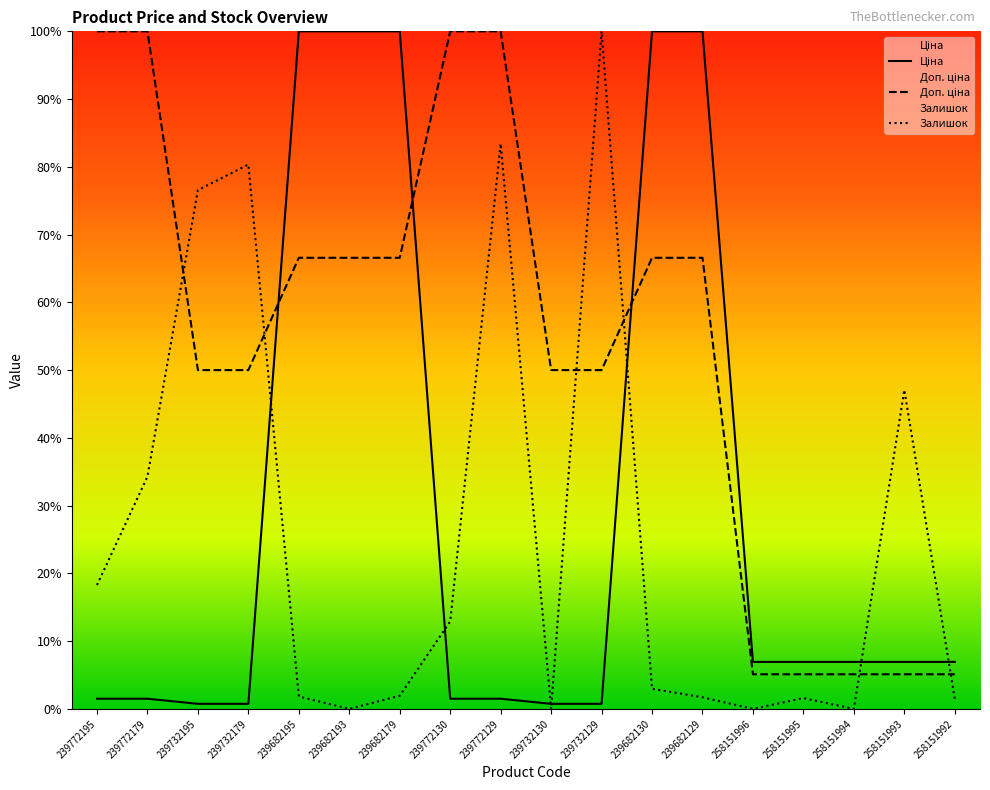

Rank the series by their average value, from highest to lowest.

Доп. ціна, Ціна, Залишок